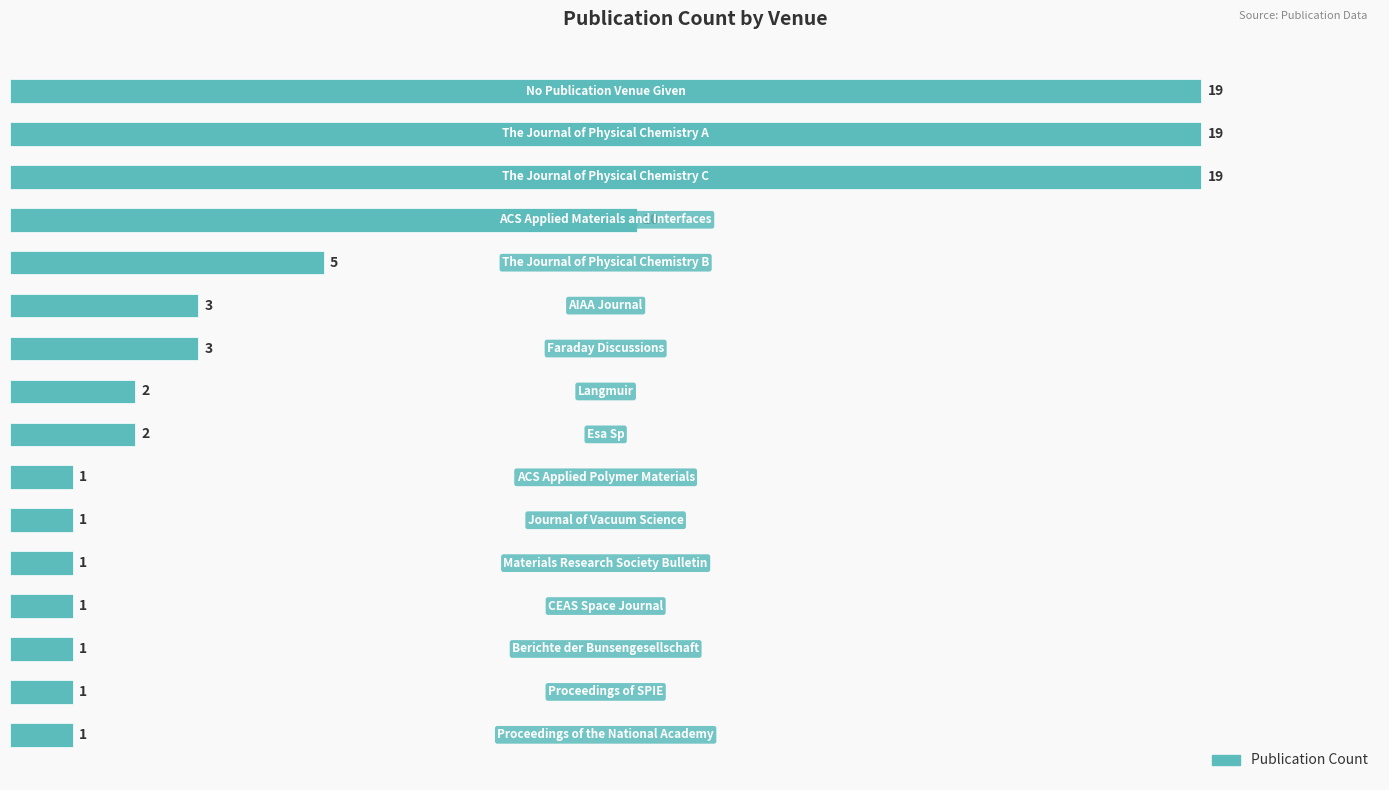

What is the difference between the maximum and second lowest values?

18